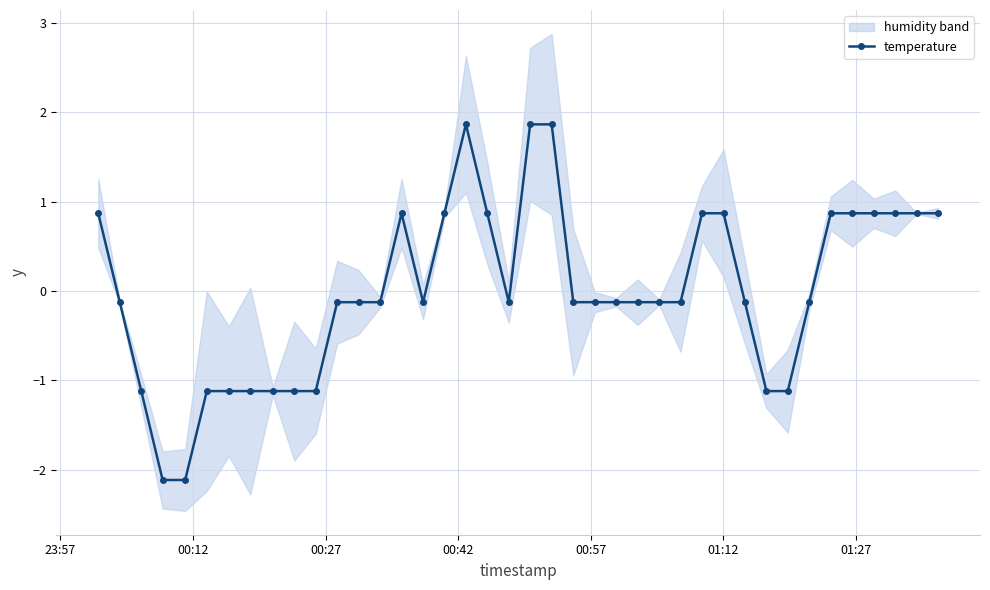

What is the maximum value for temperature?

1.9